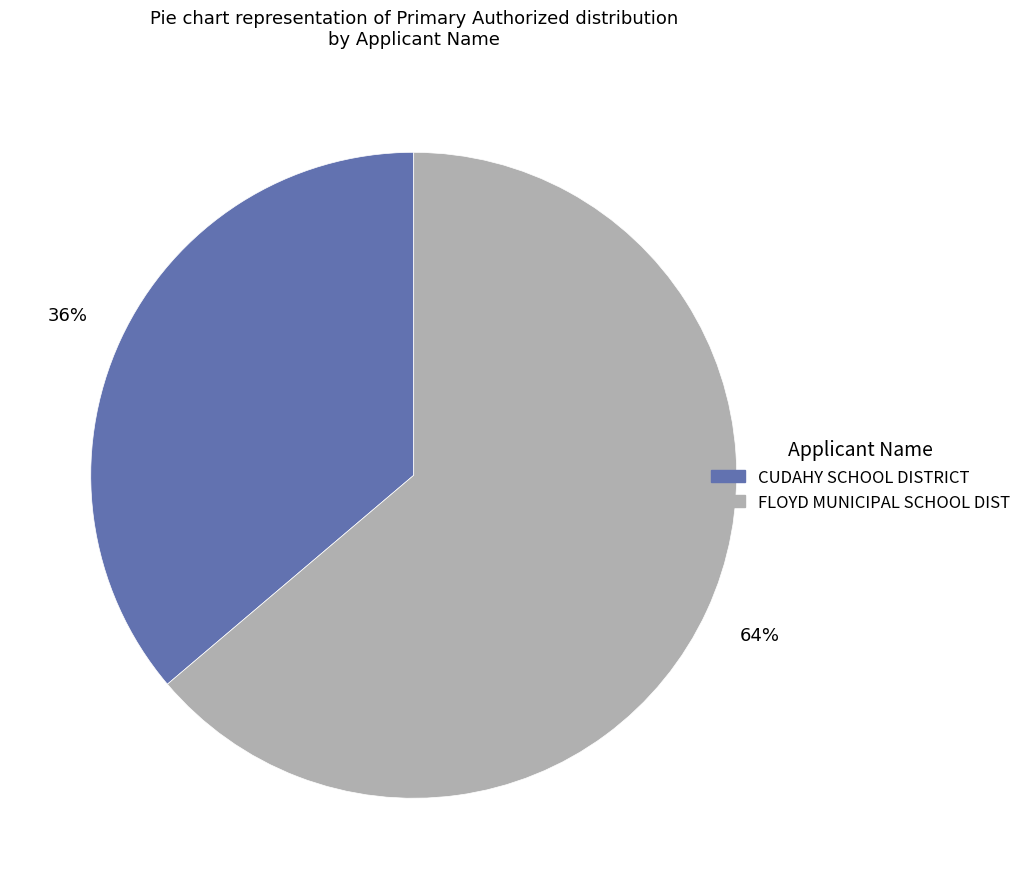

Which slice represents more than half of the pie?

FLOYD MUNICIPAL SCHOOL DIST